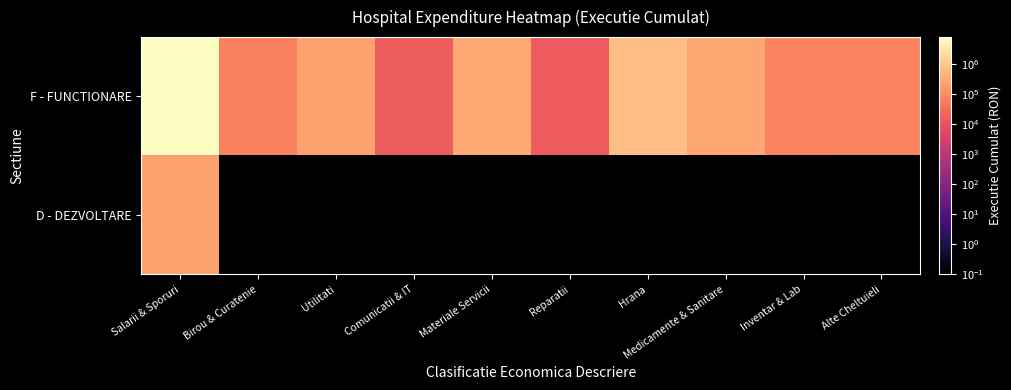

Which series has the largest range (max minus min)?

F - FUNCTIONARE